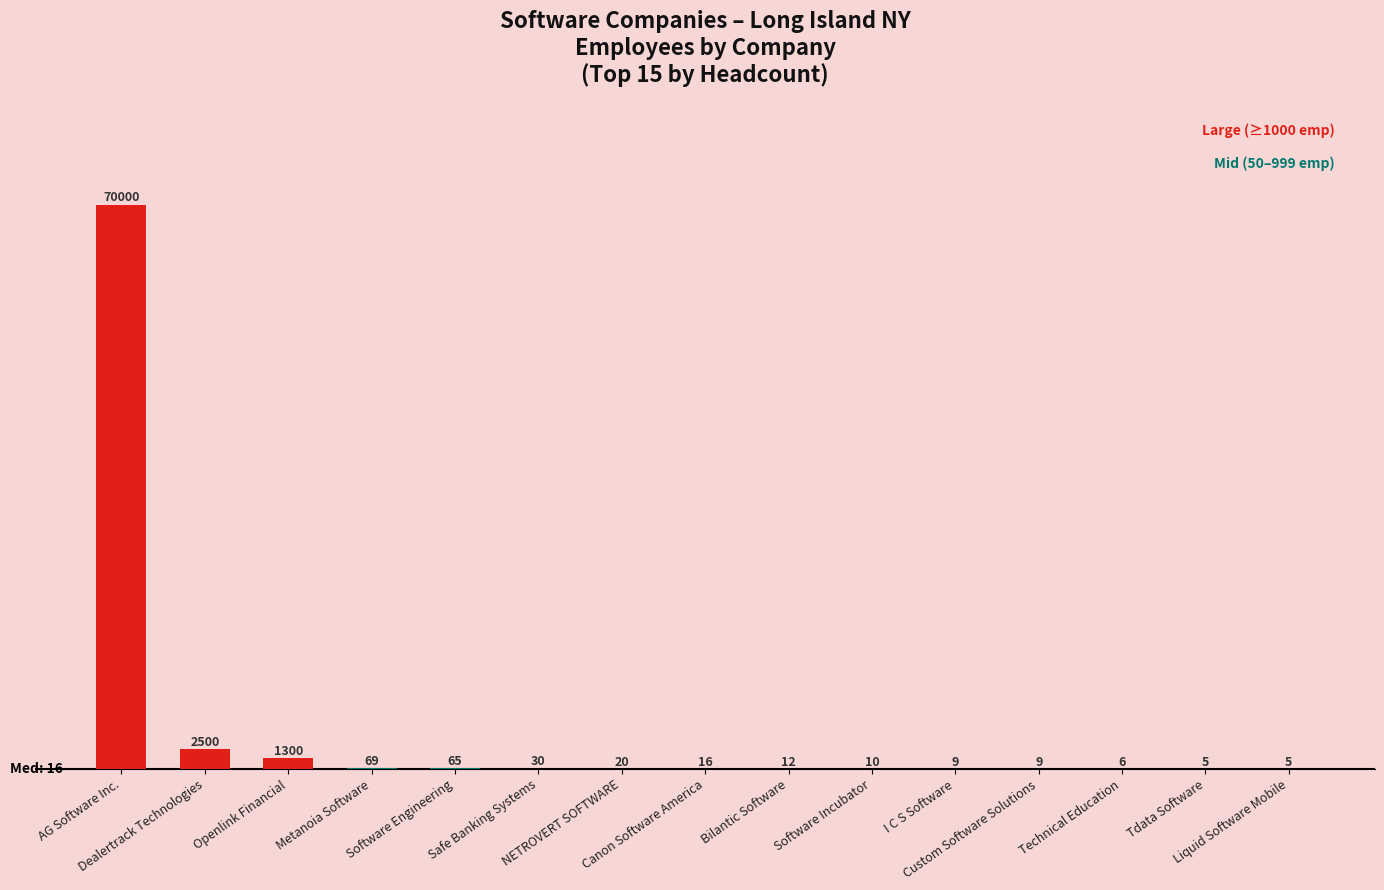

Reading left to right, what are all the values shown in this chart?

70000	2500	1300	69	65	30	20	16	12	10	9	9	6	5	5